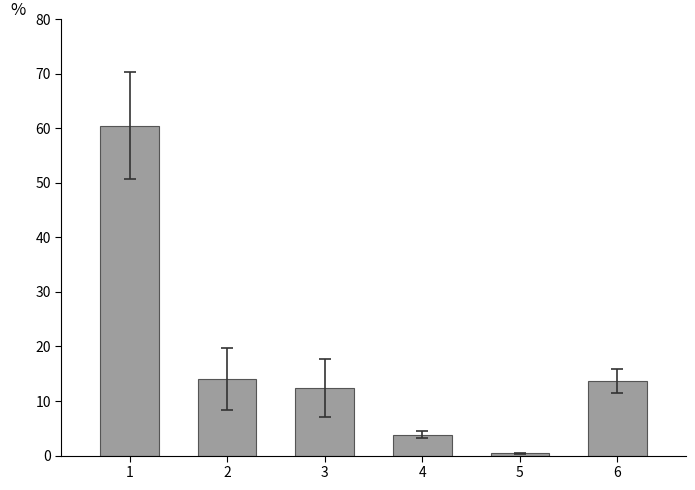

What is the minimum value shown in the chart?

0.4